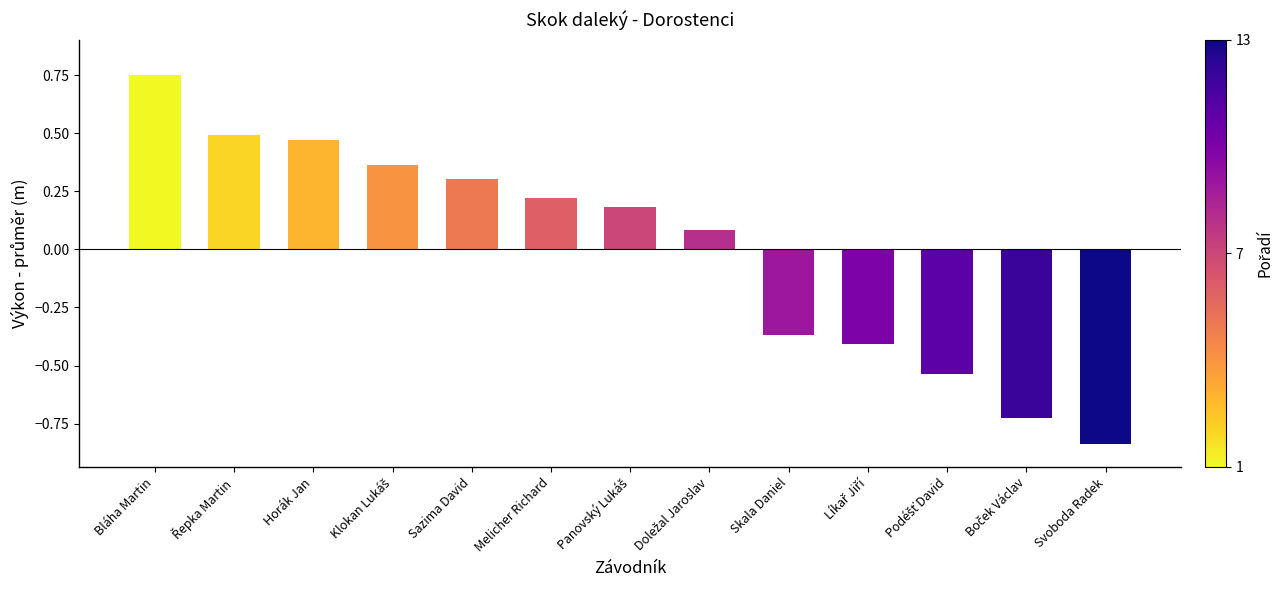

What is the label of the 3rd bar from the left?

Horák Jan